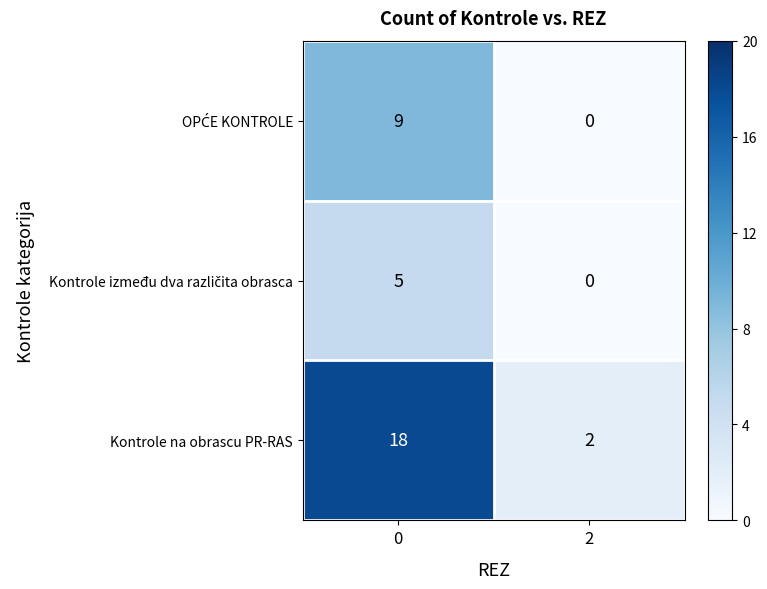

What is the sum of the Kontrole na obrascu PR-RAS values at 0 and 2?

20